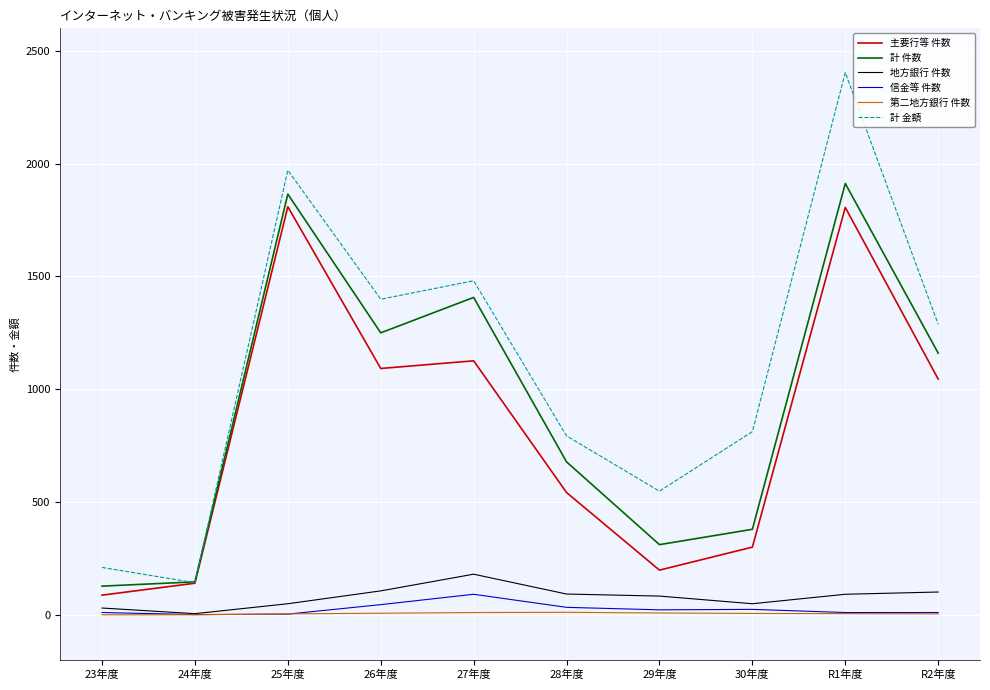

At which category is the sum across all series the highest?

R1年度